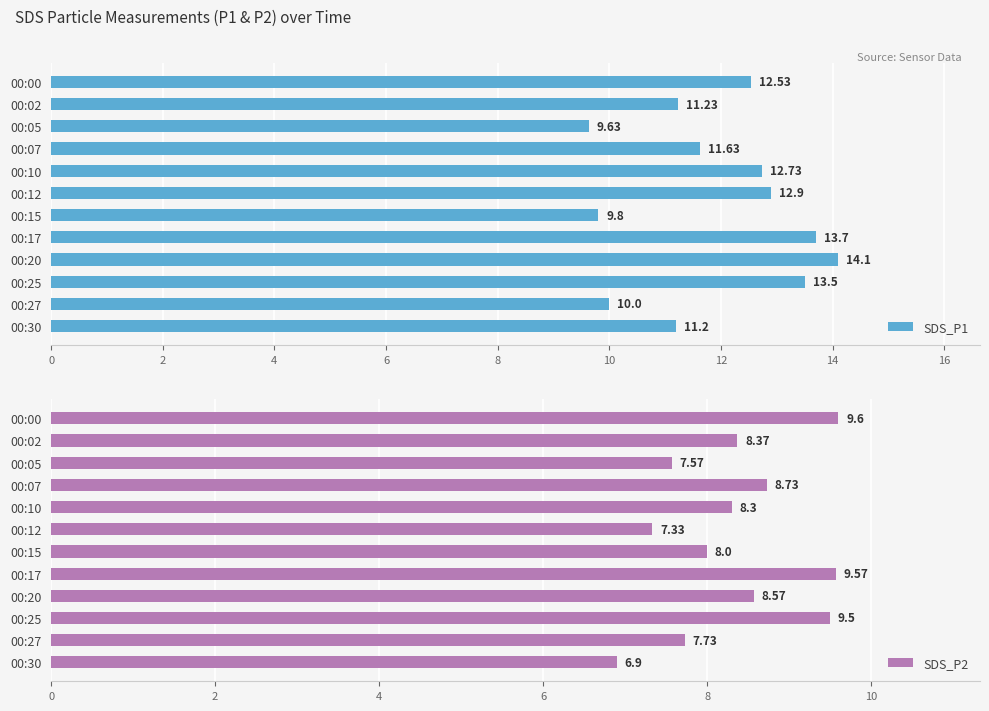

What value does the SDS_P2 series have at 00:25?

9.5